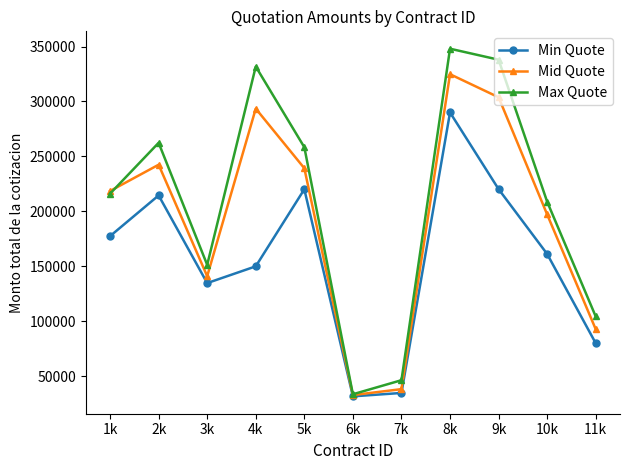

At which category is the sum across all series the highest?

8k